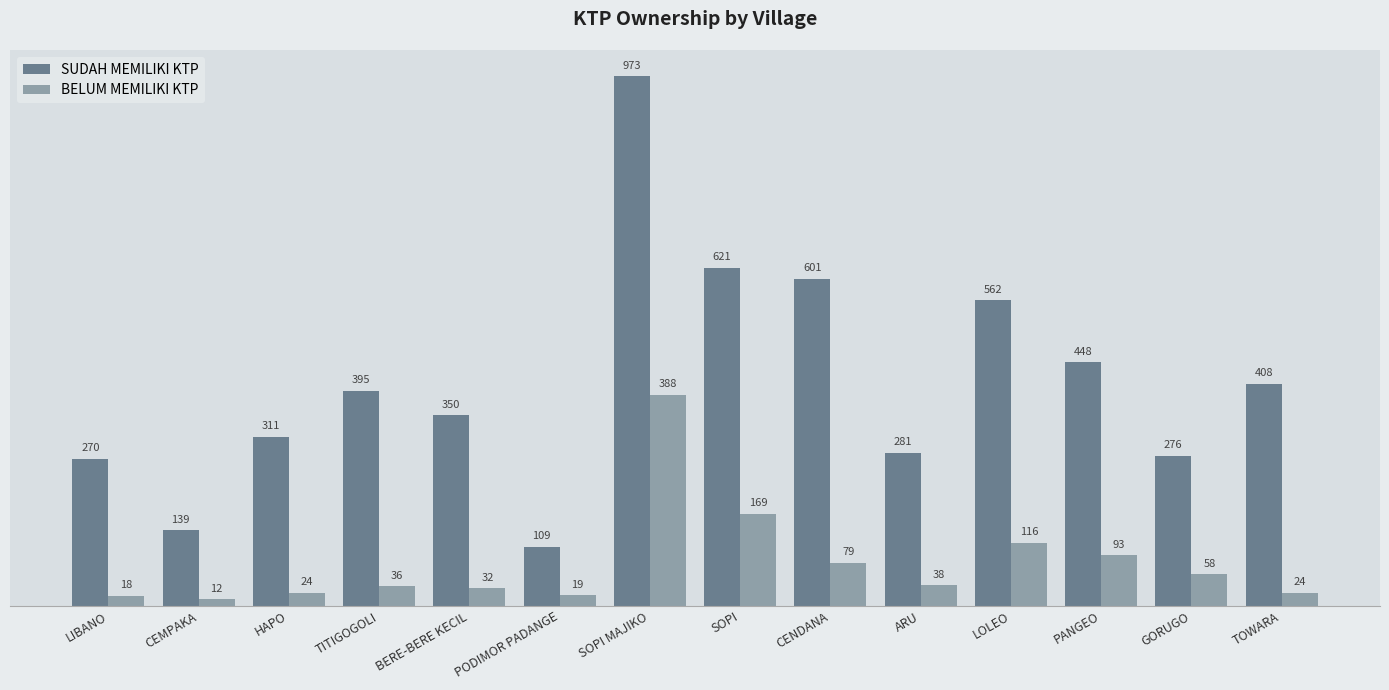

True or false: SUDAH MEMILIKI KTP has a value of 350 at BERE-BERE KECIL.

True